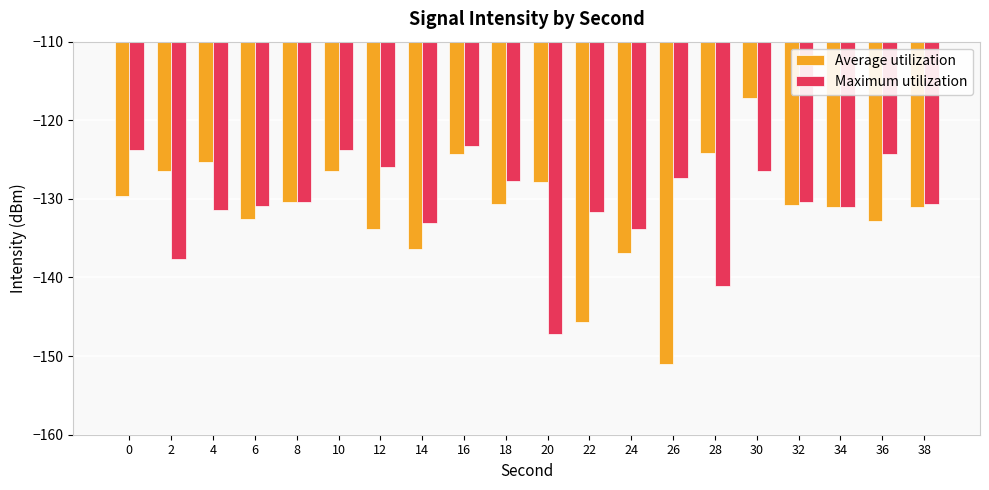

Which series has the largest total across all categories?

Maximum utilization